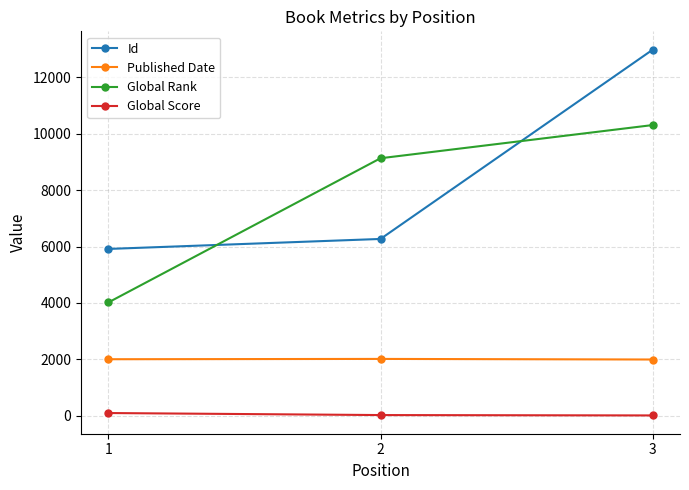

What is the sum of all Published Date values?

6025